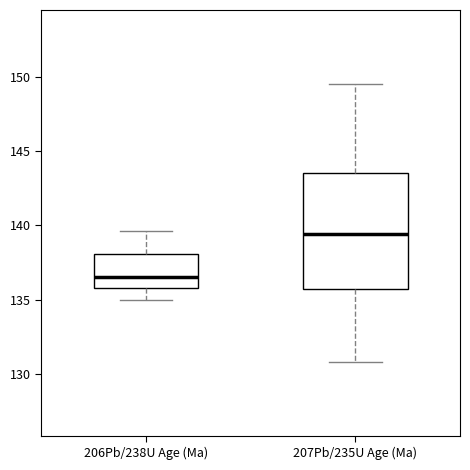

Which box is the tallest, from its lower edge to its upper edge?

207Pb/235U Age (Ma)